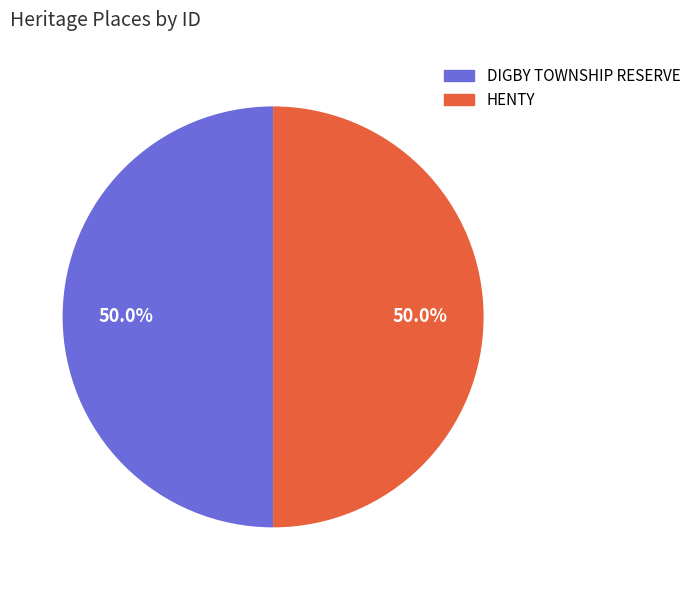

Combined, do HENTY and DIGBY TOWNSHIP RESERVE account for over 50%?

Yes